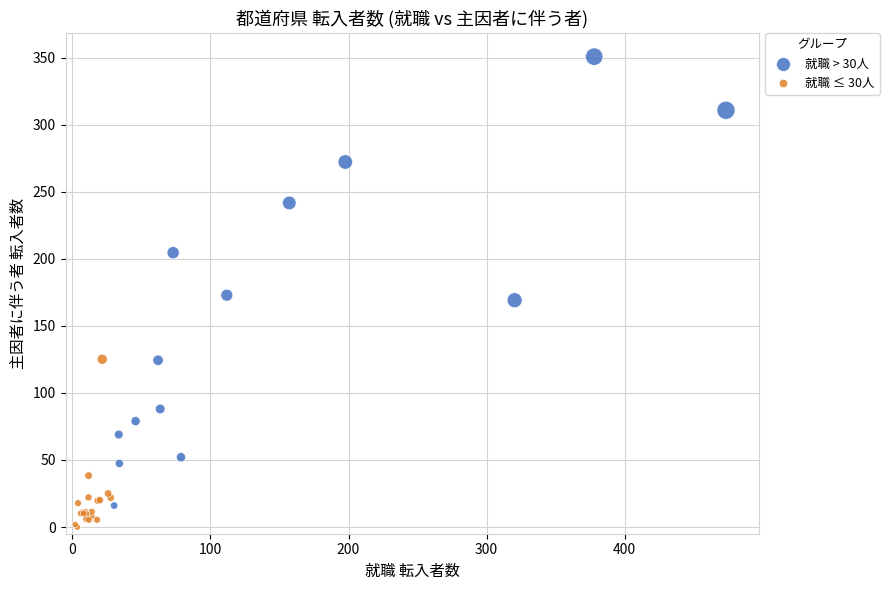

Which series has the widest spread of Y values?

就職 > 30人